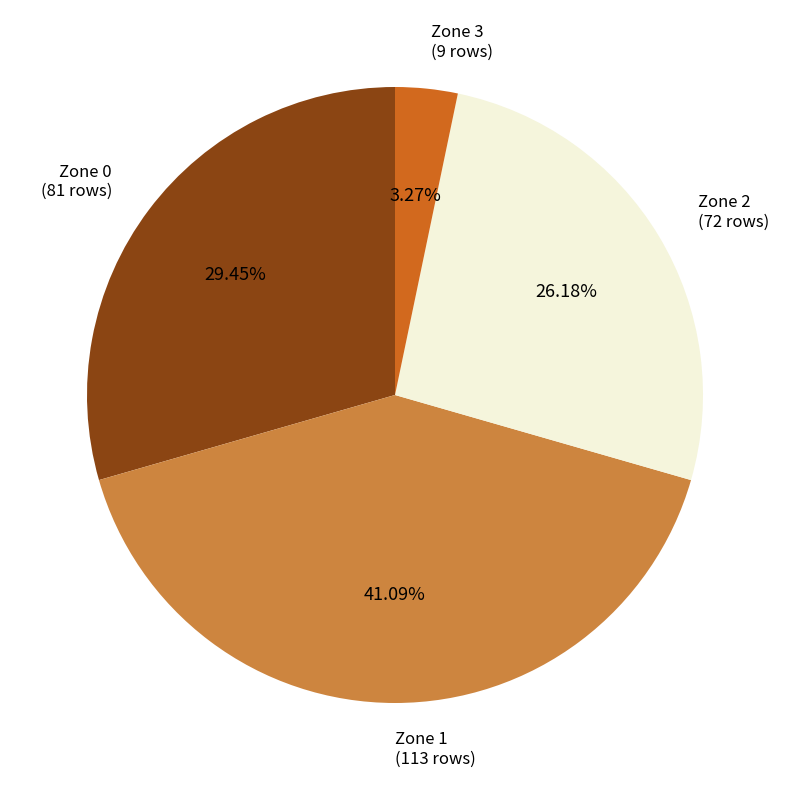

Is there any slice that represents more than half of the pie?

No